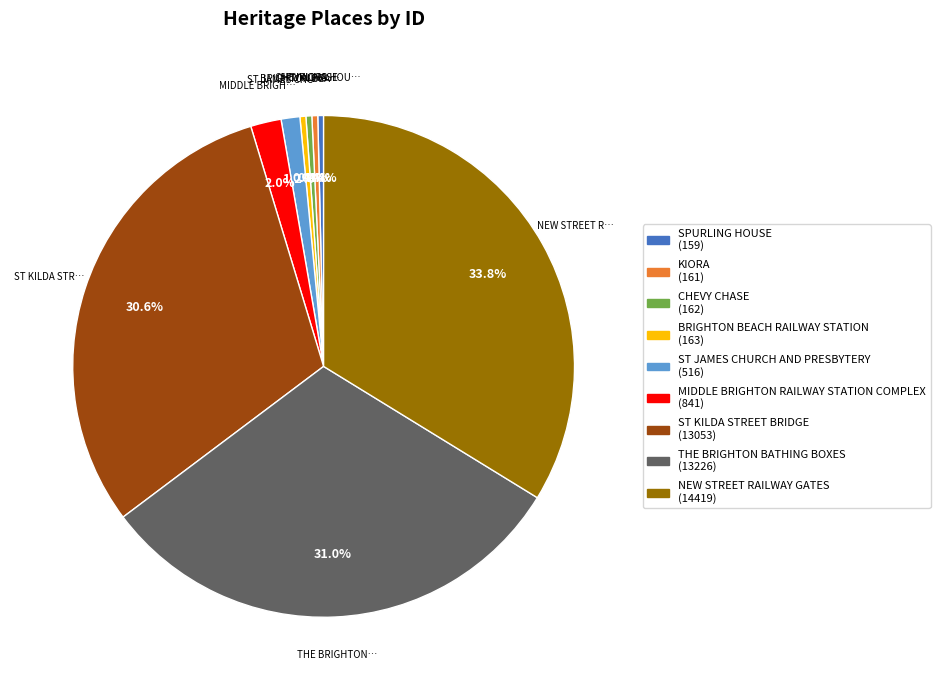

Between MIDDLE BRIGHTON RAILWAY STATION COMPLEX and SPURLING HOUSE, which is larger?

MIDDLE BRIGHTON RAILWAY STATION COMPLEX